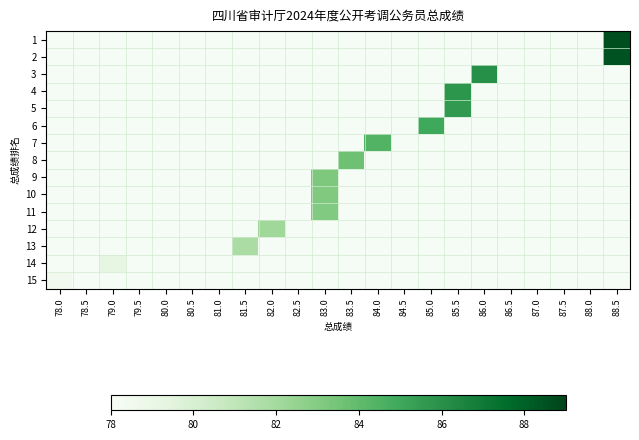

Rank the series at 80.5 from lowest to highest value.

1, 2, 3, 4, 5, 6, 7, 8, 9, 10, 11, 12, 13, 14, 15